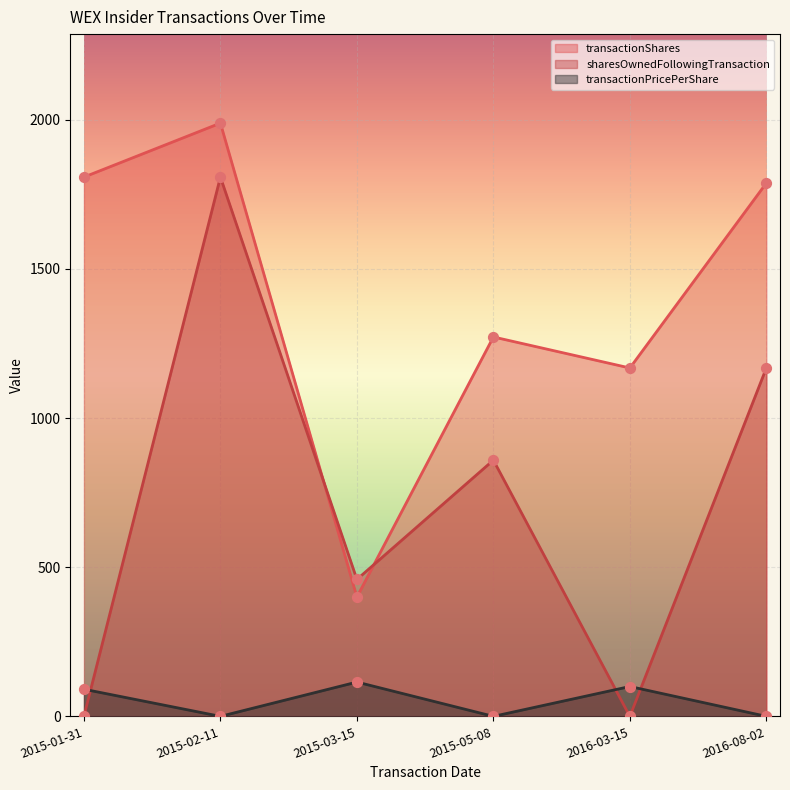

Which series has the largest Y range (max minus min)?

sharesOwnedFollowingTransaction